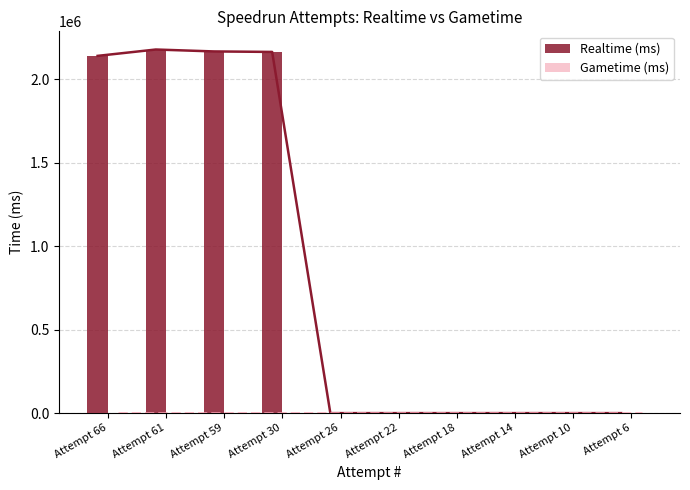

The value of Realtime (ms) at Attempt 61 is 2179091. True or false?

True